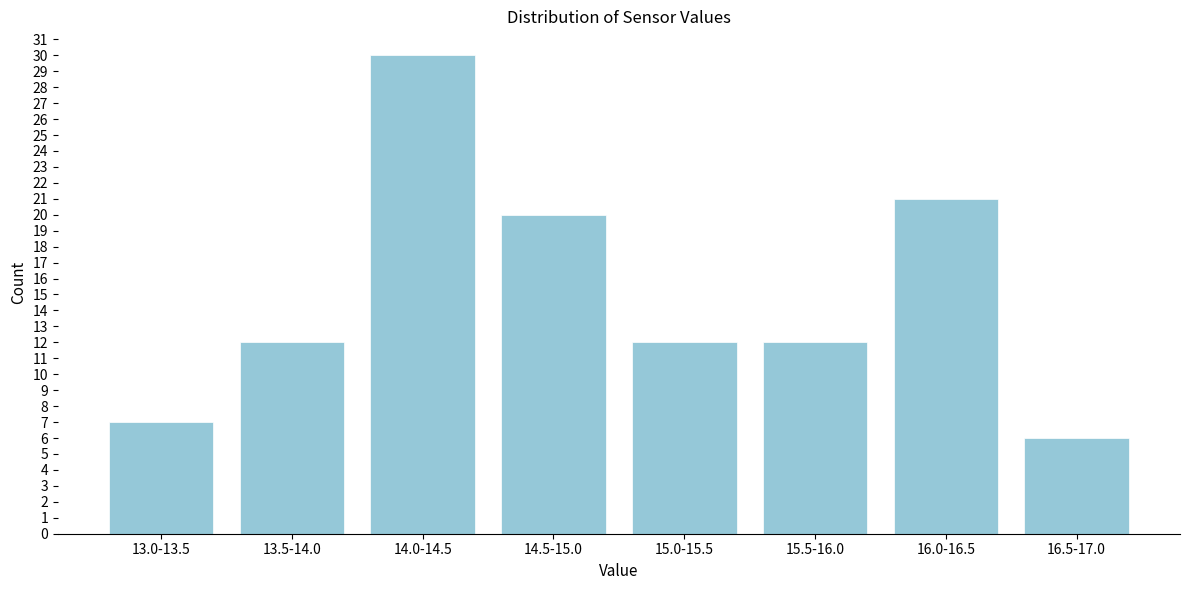

Reading right to left, transcribe all the data shown in this chart.

6	21	12	12	20	30	12	7